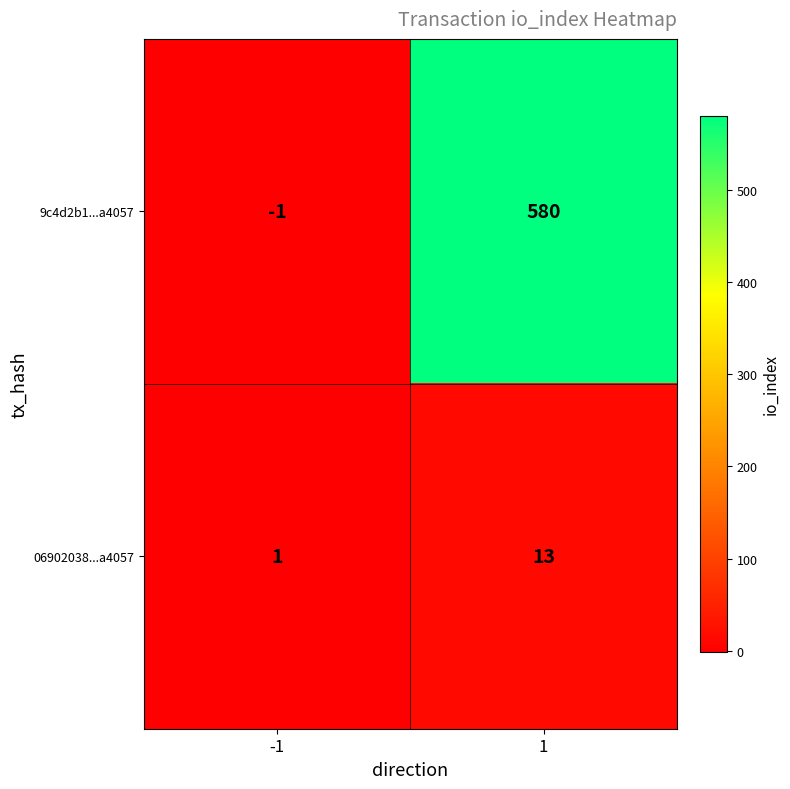

What is the average value of the 9c4d2b1...a4057 series?

290